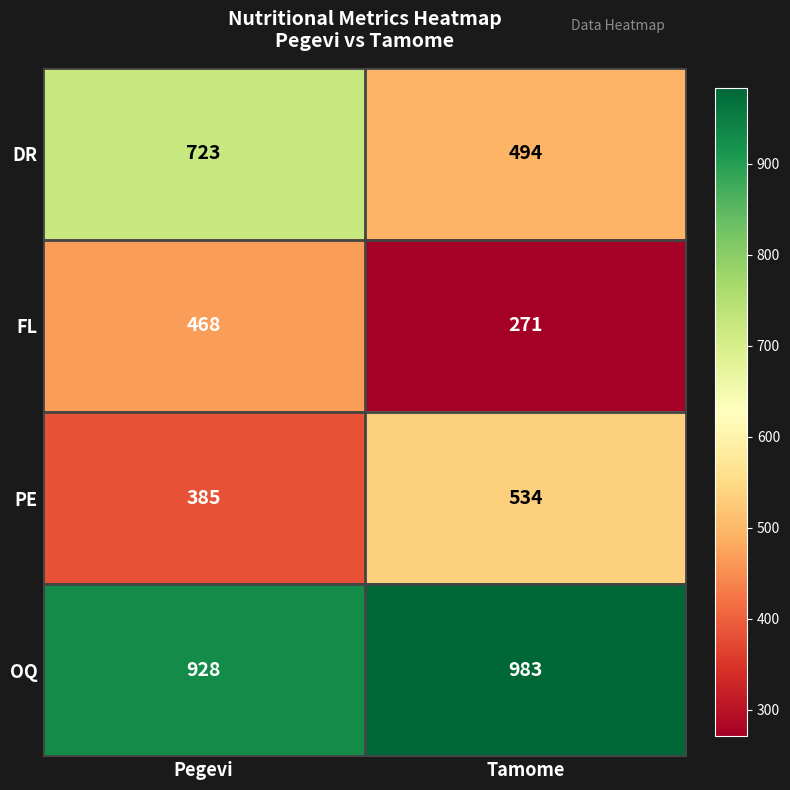

Reading left to right, transcribe all the data shown in this chart.

DR: Pegevi=723	Tamome=494
FL: Pegevi=468	Tamome=271
PE: Pegevi=385	Tamome=534
OQ: Pegevi=928	Tamome=983